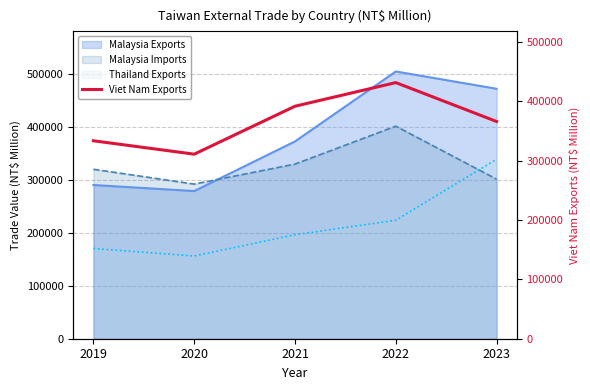

Reading left to right, extract all data points from this chart.

2019=333266	2020=310713	2021=391430	2022=431209	2023=365713